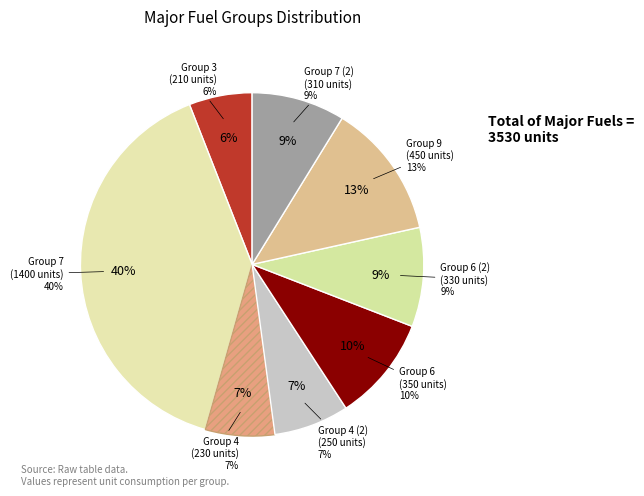

To the nearest percent, what is the difference between the 7 and 3 slice percentages?

34%